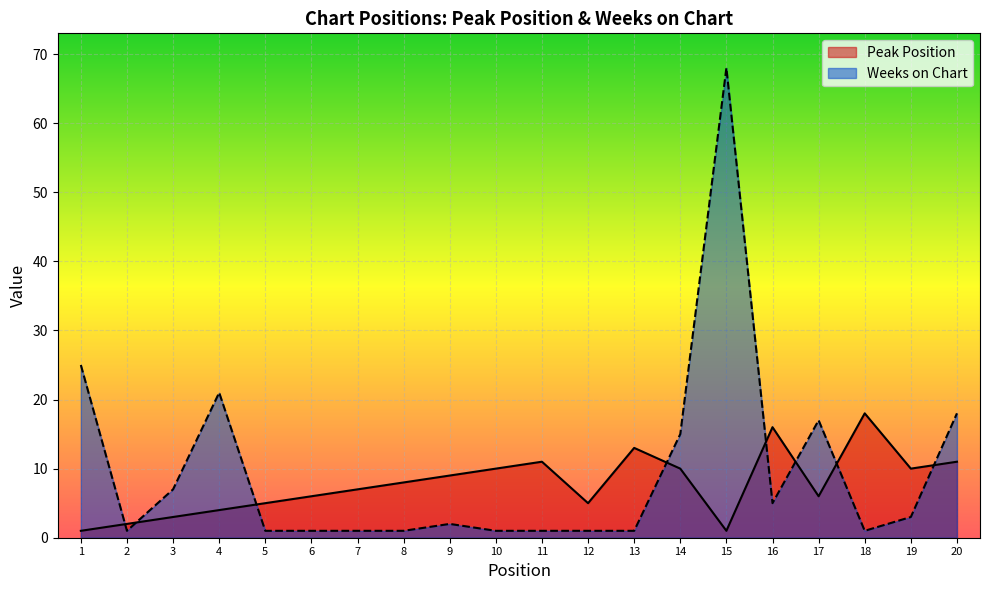

Reading left to right, list all the values displayed in this chart.

Peak Position: 1=1	2=2	3=3	4=4	5=5	6=6	7=7	8=8	9=9	10=10	11=11	12=5	13=13	14=10	15=1	16=16	17=6	18=18	19=10	20=11
Weeks on Chart: 1=25	2=1	3=7	4=21	5=1	6=1	7=1	8=1	9=2	10=1	11=1	12=1	13=1	14=15	15=68	16=5	17=17	18=1	19=3	20=18